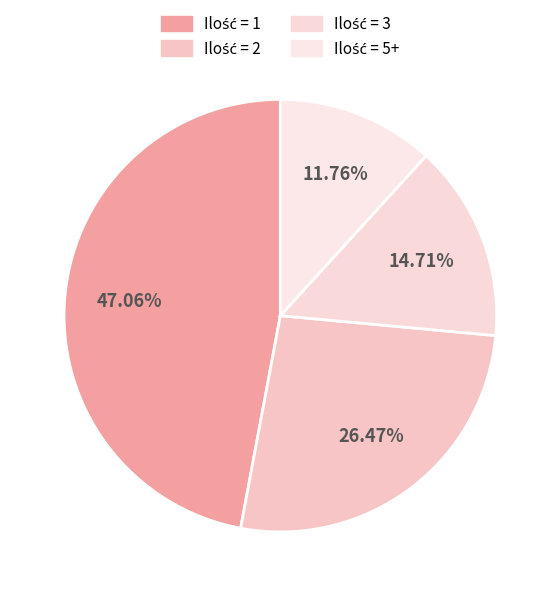

How many segments does this pie chart have?

4